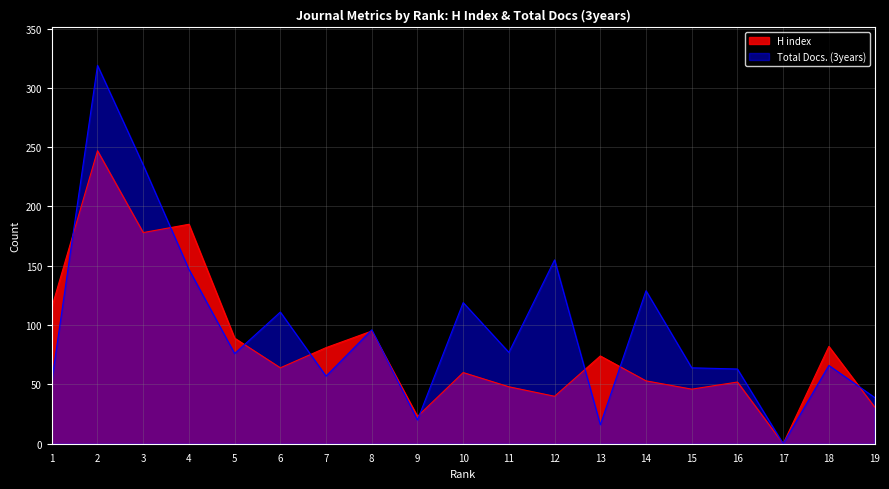

Which has a higher value, 14 or 6?

6